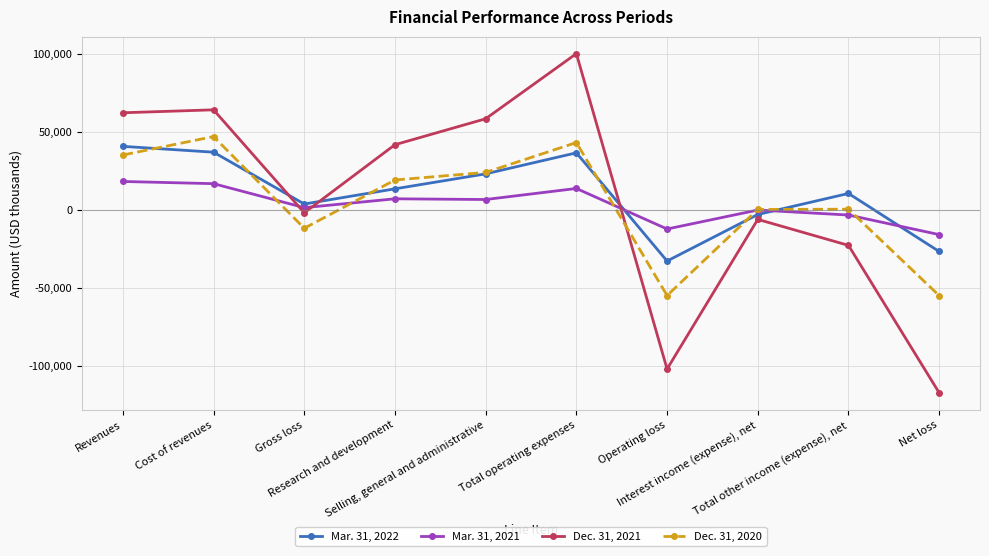

What is the difference between the Mar. 31, 2021 values at Total operating expenses and Research and development?

6624